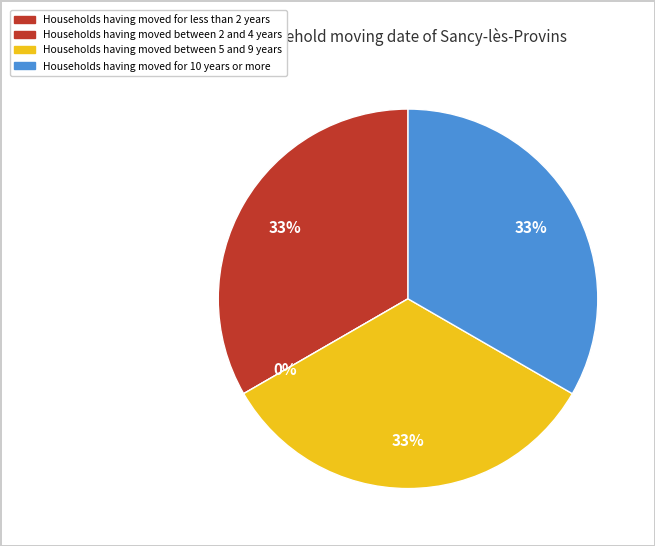

How many segments does this pie chart have?

4